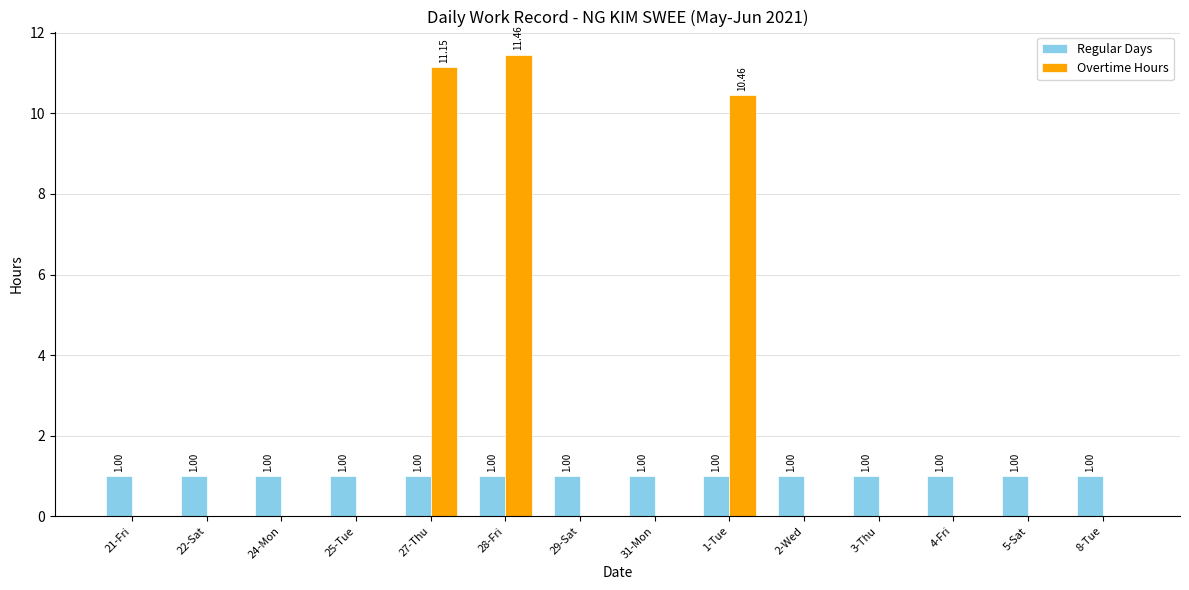

What is the total value across all series at 1-Tue?

11.5